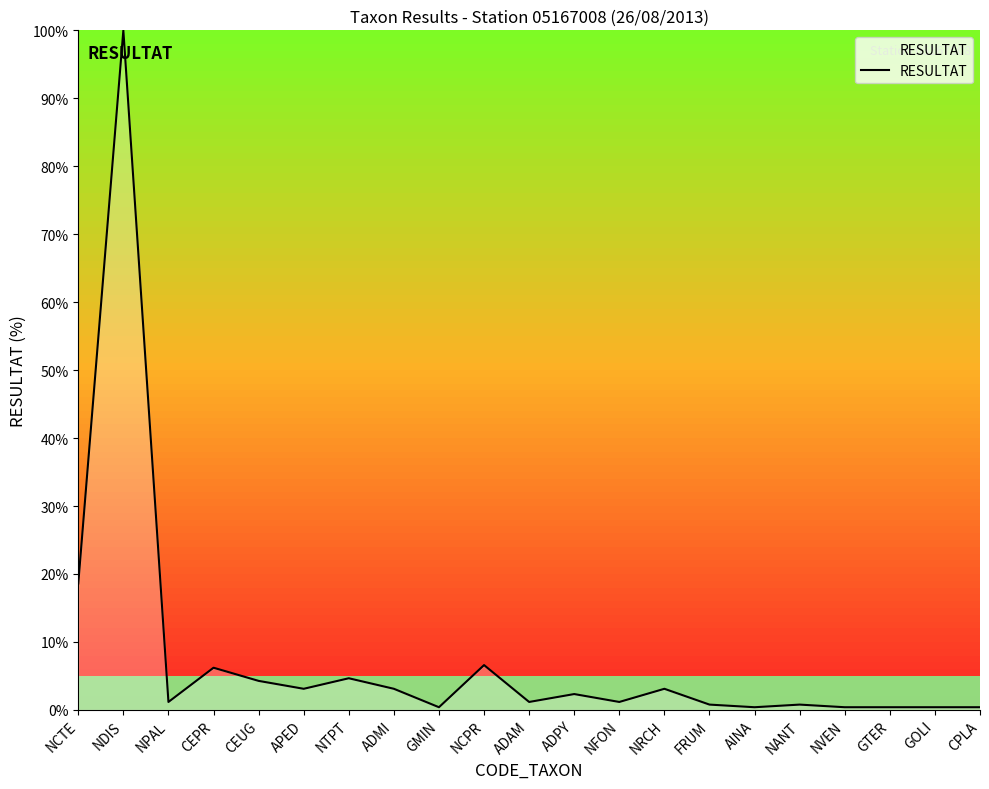

Between NRCH and GMIN, which is larger?

NRCH